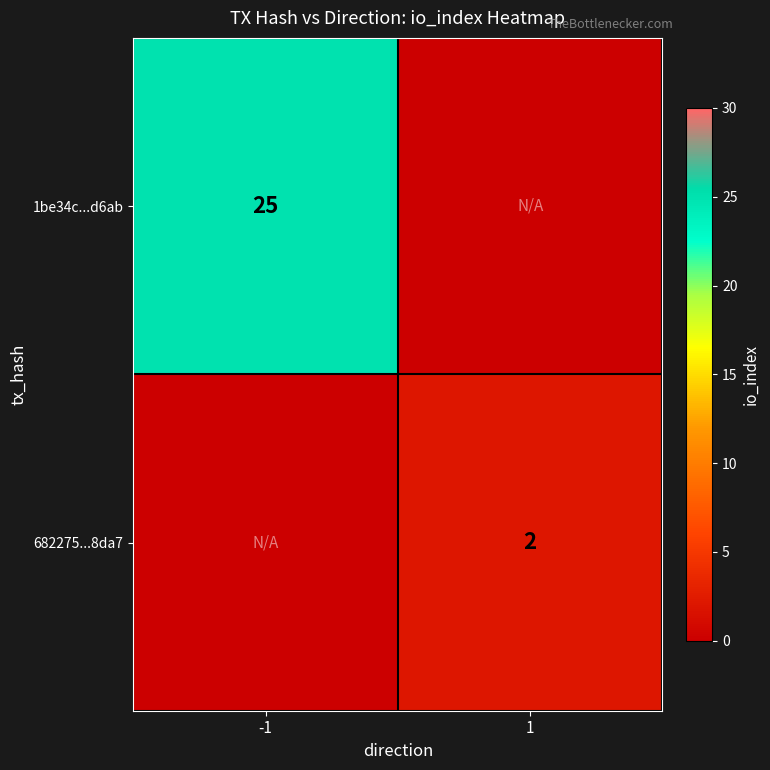

What is the difference between the highest and lowest values at 1?

2